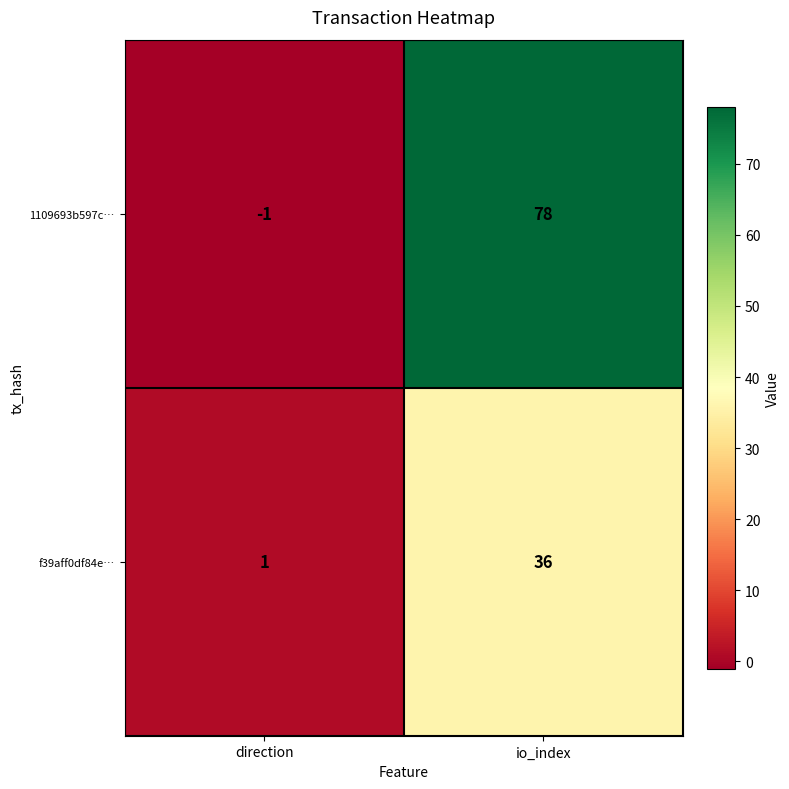

Which series changed the most between direction and io_index?

1109693b597c…